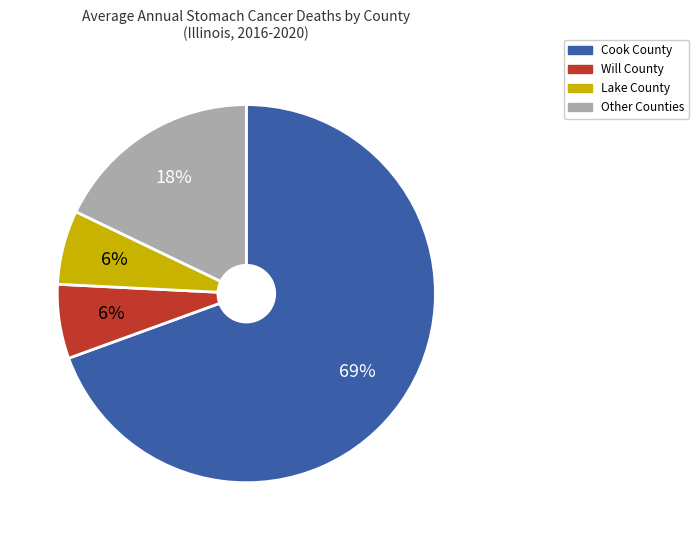

Is there a majority slice in this chart?

Yes